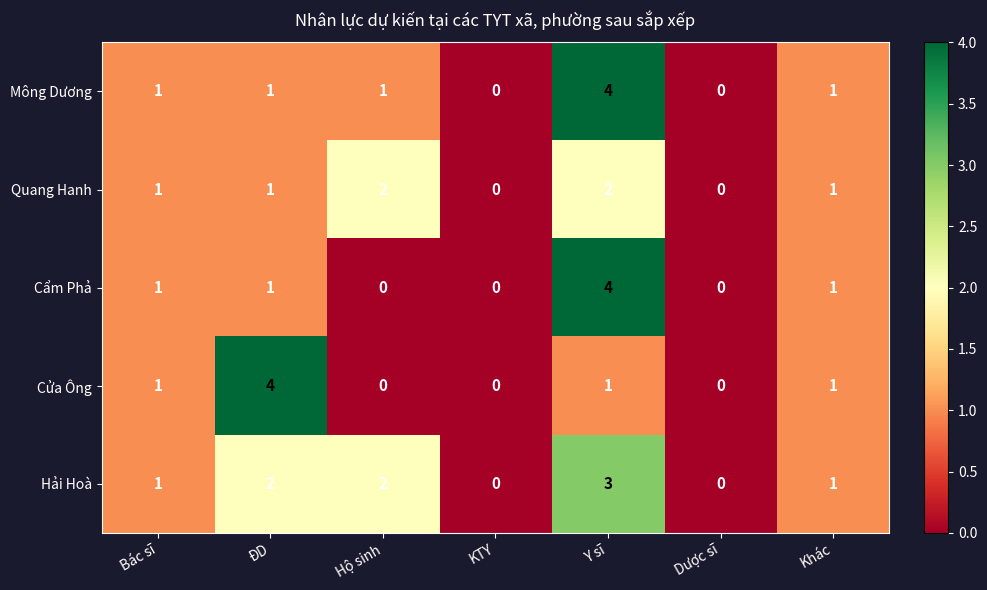

Is it true that Cửa Ông equals -2 at Dược sĩ?

False